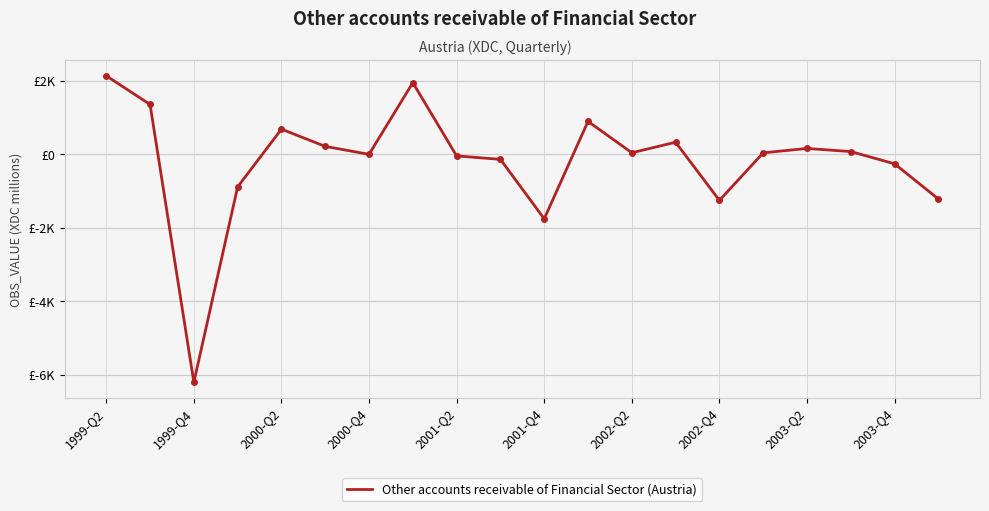

Reading left to right, what are all the values shown in this chart?

2133	1353	-6206	-889	681	212	-4	1946	-47	-141	-1758	892	39	325	-1257	37	156	71	-262	-1220